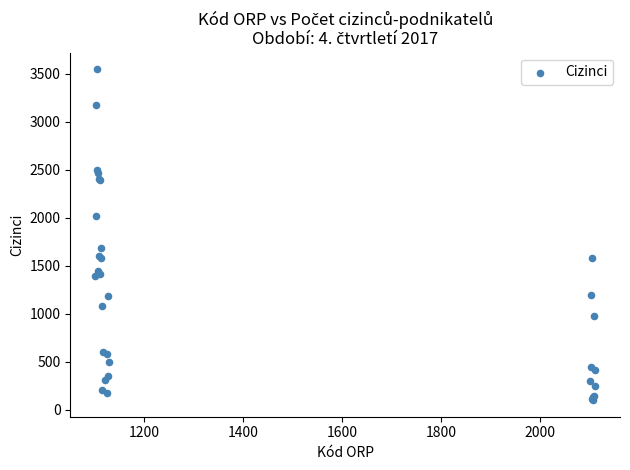

What Y value in the scatter plot is closest to 1823?

1681